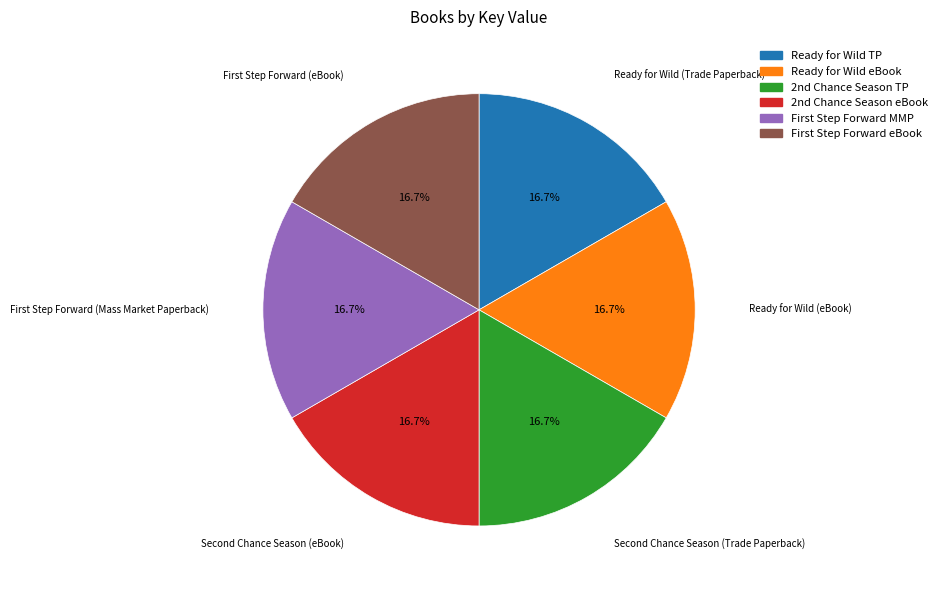

Approximately how many times larger is the value at Ready for Wild (eBook) compared to Ready for Wild (Trade Paperback)?

1.0